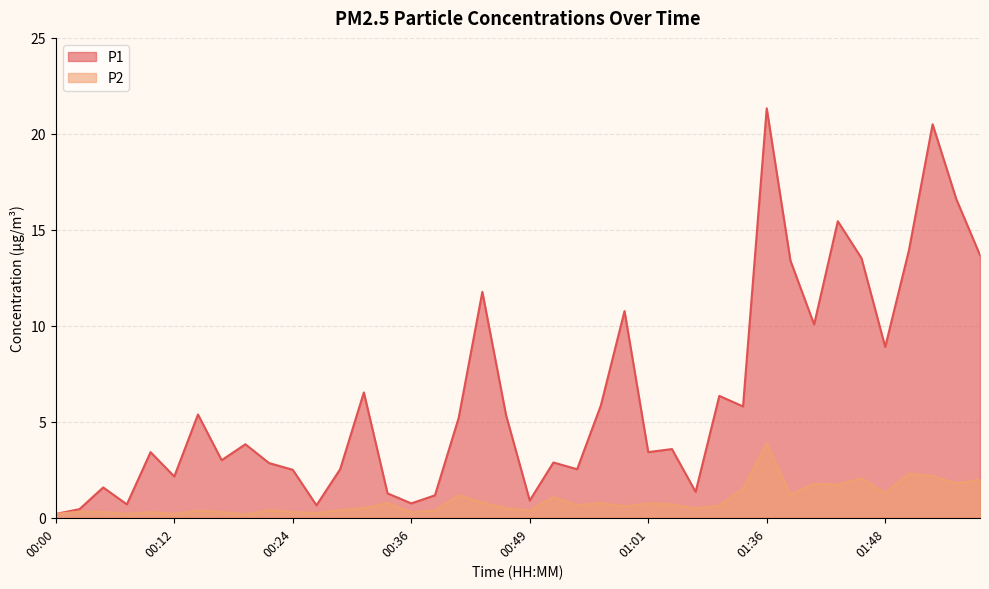

True or false: P1 has more than 1 points higher than both neighbors.

True